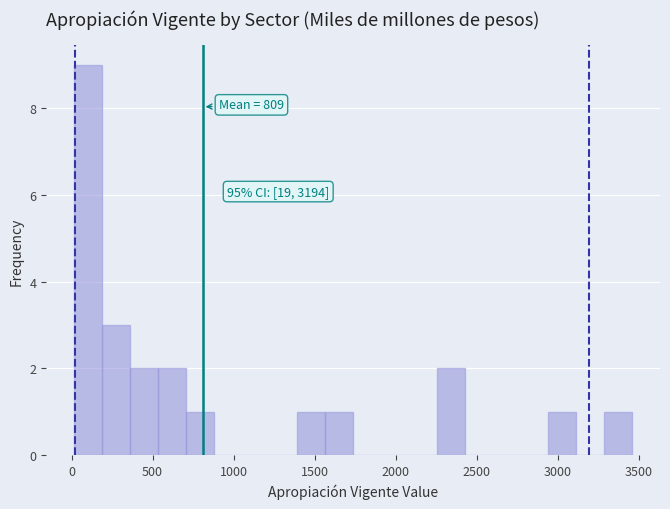

Around what value on the x-axis is the tallest bar? Give the approximate position of its centre, as read against the axis.

100